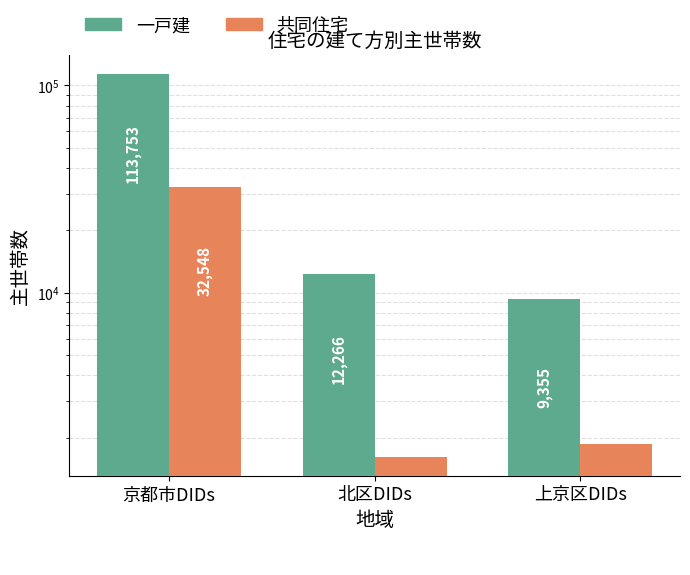

What are all the series names shown in the legend?

一戸建, 共同住宅